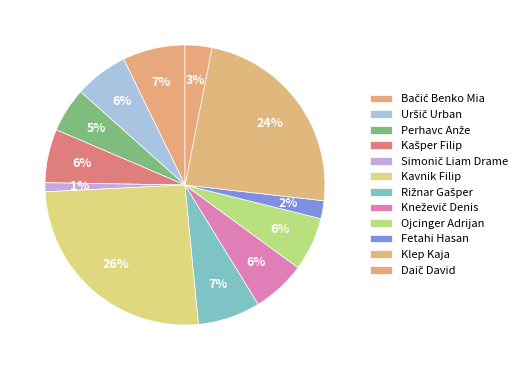

What percentage is the Klep Kaja slice, to the nearest percent?

24%